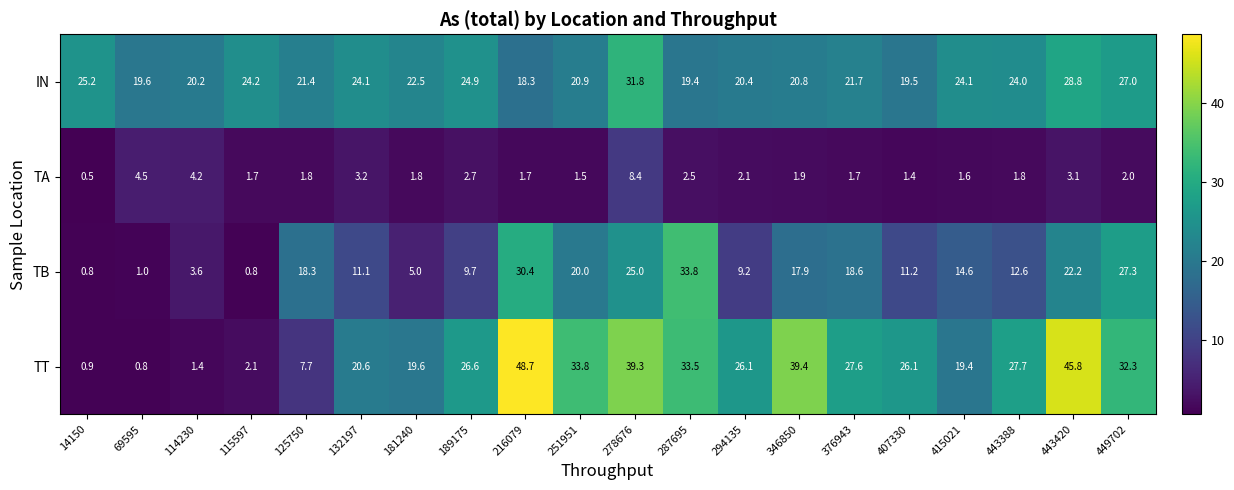

What is the average value of the TA series?

2.5